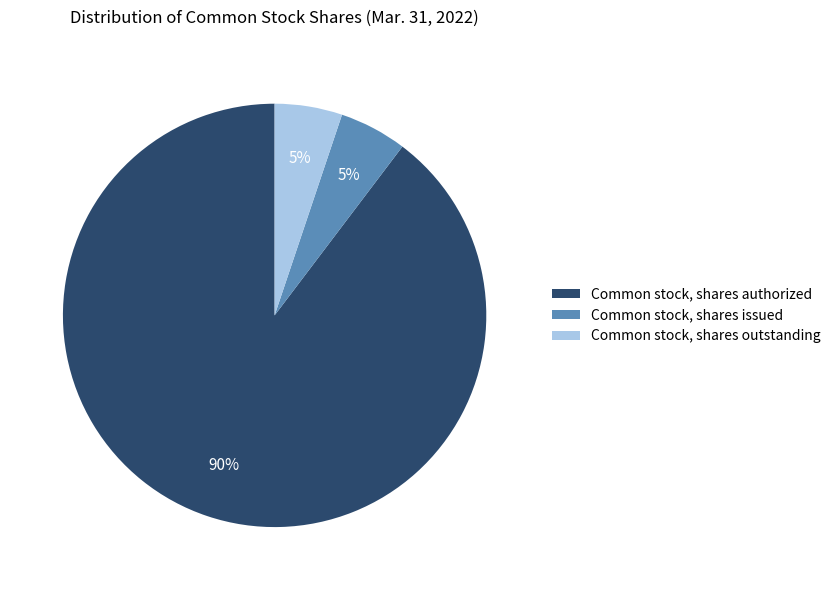

Which slice is the largest?

Common stock, shares authorized